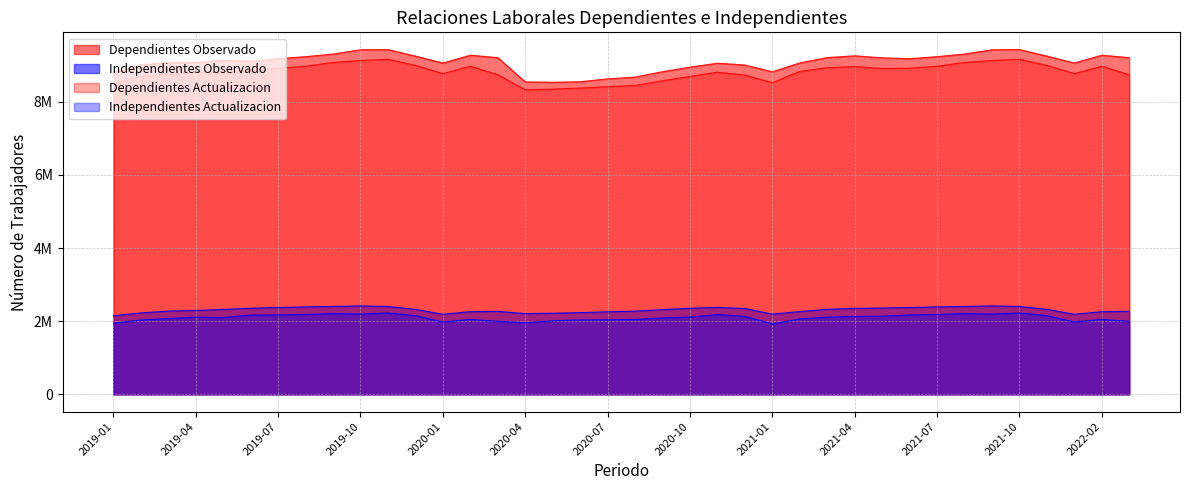

Is it true that Independientes Actualizacion equals 3202710 at 2022-02?

False